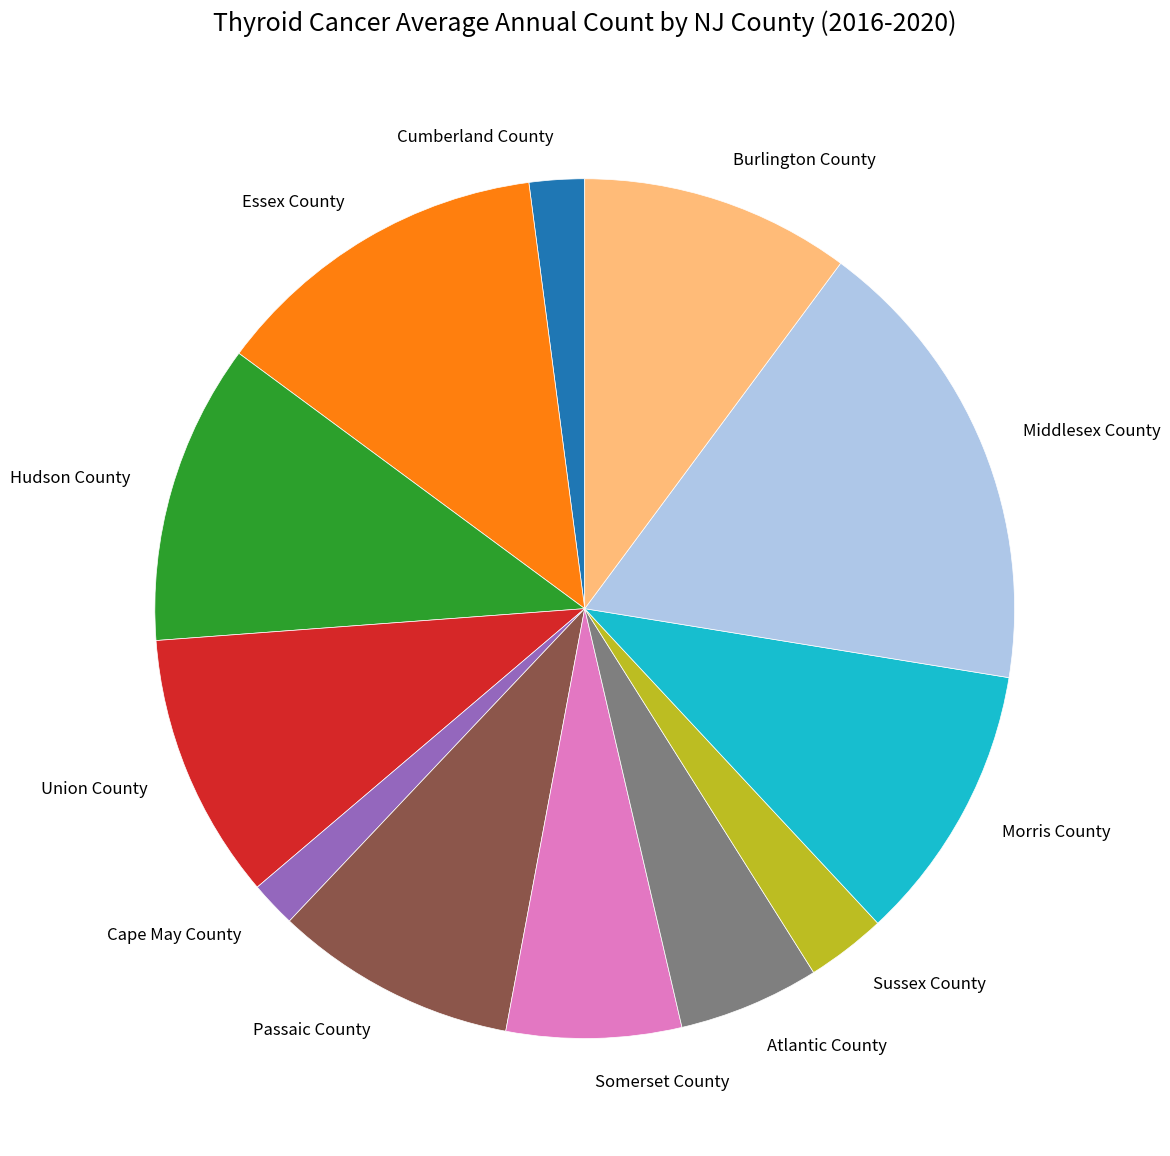

The Middlesex County slice represents 17% of the pie. True or false?

True